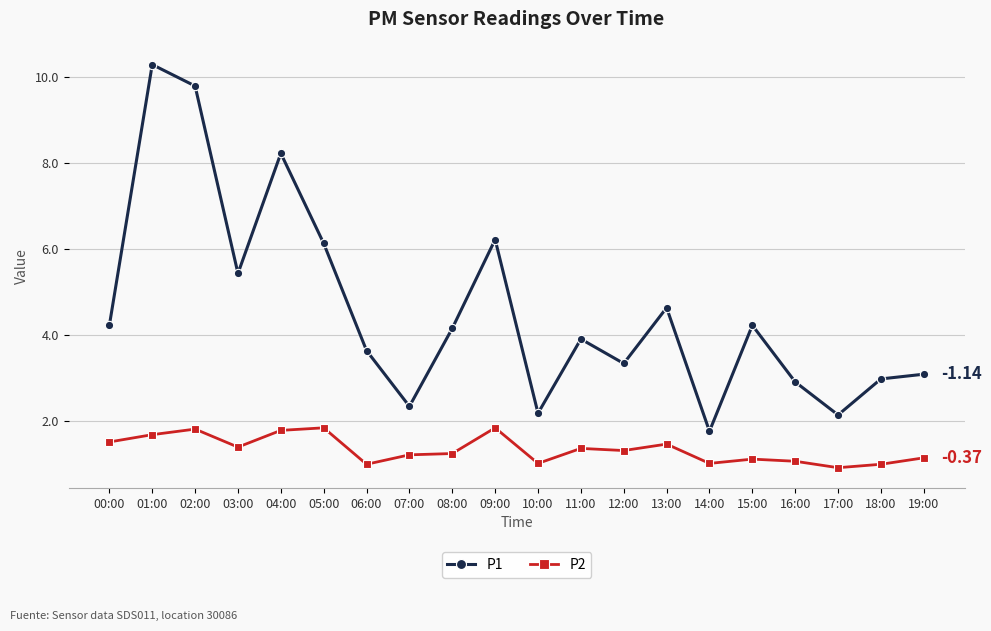

True or false: P2 and P1 cross at least once.

False